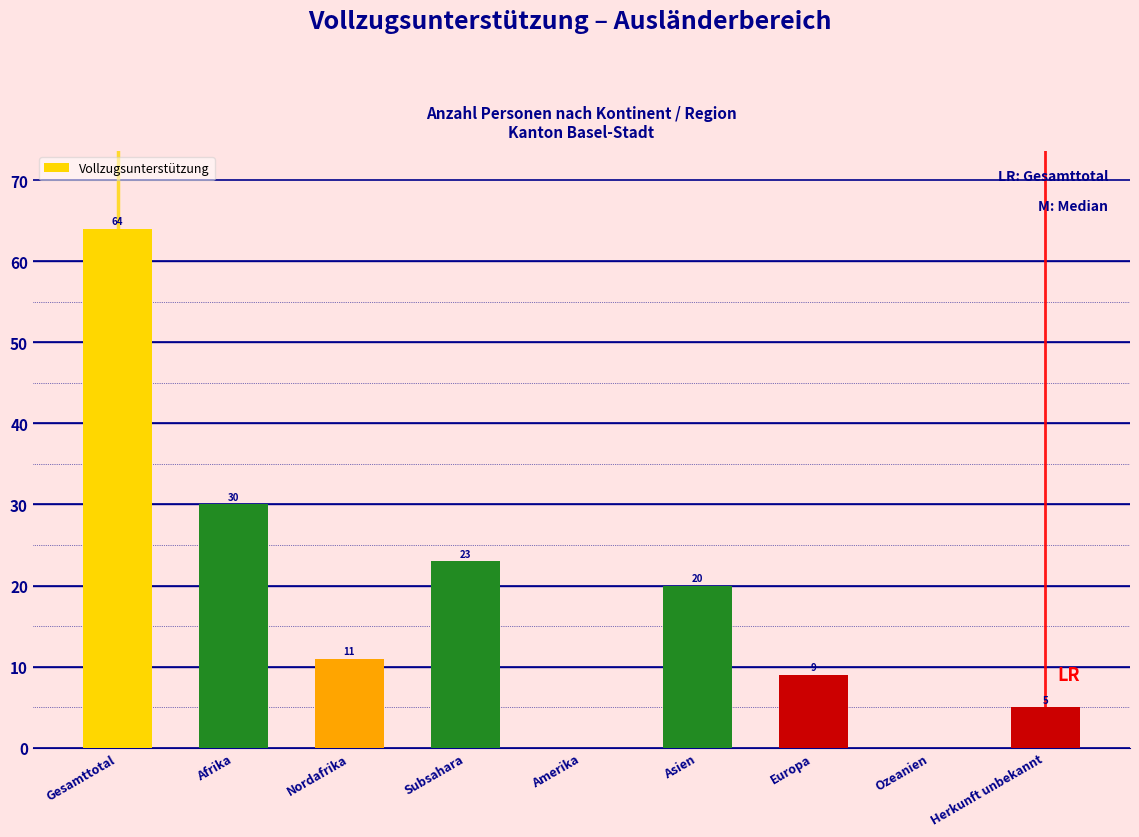

Reading left to right, list all the values displayed in this chart.

Gesamttotal=64	Afrika=30	Nordafrika=11	Subsahara=23	Amerika=0	Asien=20	Europa=9	Ozeanien=0	Herkunft unbekannt=5